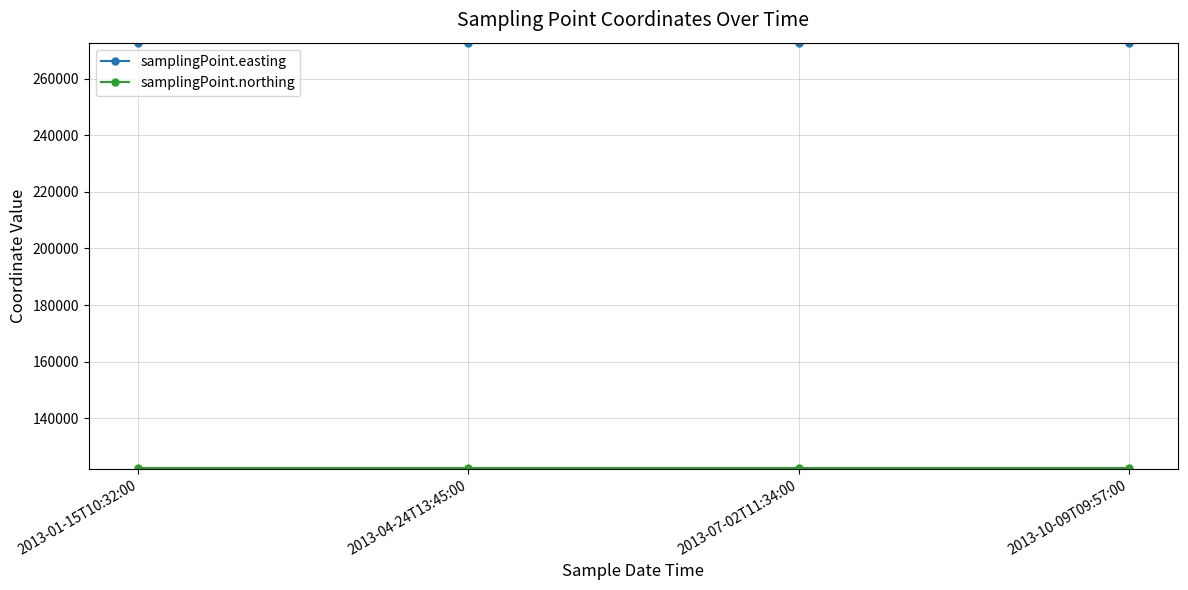

How many lines are shown in the chart?

2